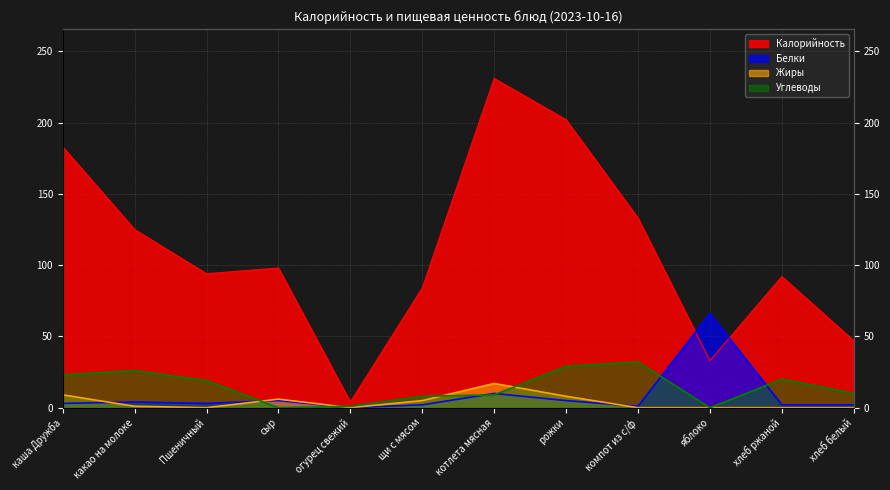

Rank the series by their maximum value, from lowest to highest.

Жиры, Углеводы, Белки, Калорийность